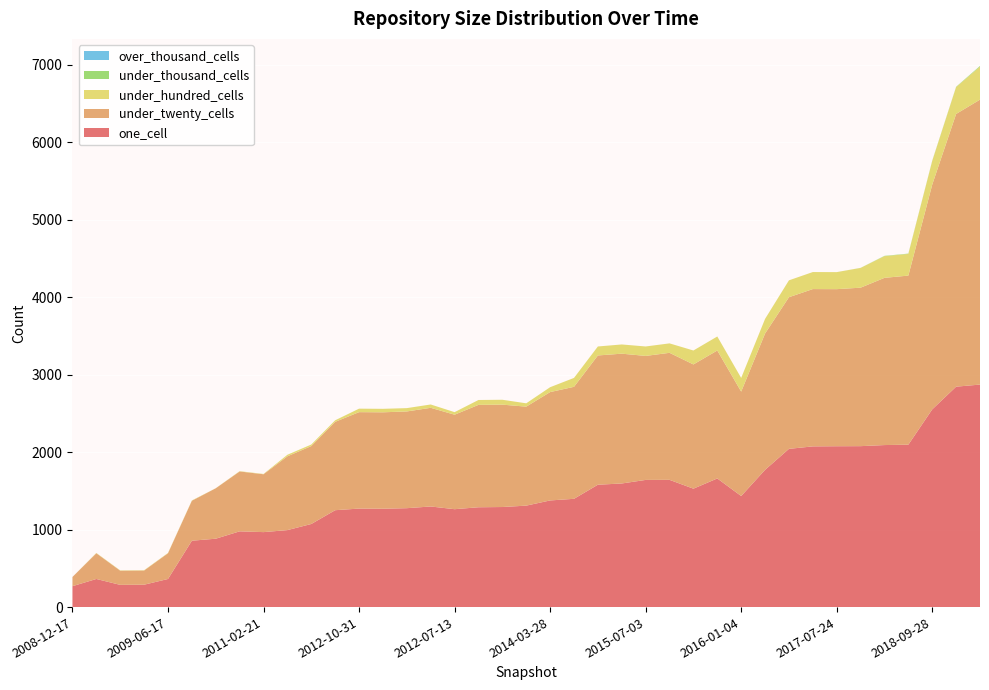

Reading left to right, transcribe all the data shown in this chart.

one_cell: 270	363	287	289	363	857	883	978	968	994	1073	1251	1272	1270	1277	1299	1264	1289	1292	1310	1377	1398	1580	1596	1642	1643	1529	1661	1434	1772	2043	2075	2077	2078	2092	2097	2553	2846	2873
under_twenty_cells: 119	332	183	183	332	516	651	773	747	953	1006	1141	1245	1245	1249	1274	1220	1322	1322	1278	1399	1446	1669	1676	1601	1640	1604	1652	1348	1760	1958	2031	2028	2046	2159	2183	2902	3521	3679
under_hundred_cells: 0	4	4	4	4	4	1	4	4	20	20	20	45	45	43	43	33	63	63	43	63	115	116	119	122	122	180	181	177	189	218	220	220	255	280	280	305	347	426
under_thousand_cells: 0	0	0	0	0	0	0	0	0	0	0	0	0	0	0	0	0	0	0	0	0	0	0	0	0	0	0	0	0	0	0	0	0	1	4	4	4	4	9
over_thousand_cells: 0	0	0	0	0	0	0	0	0	0	0	0	0	0	0	0	0	0	0	0	0	0	0	0	0	0	0	0	0	0	0	0	0	0	0	0	0	0	0